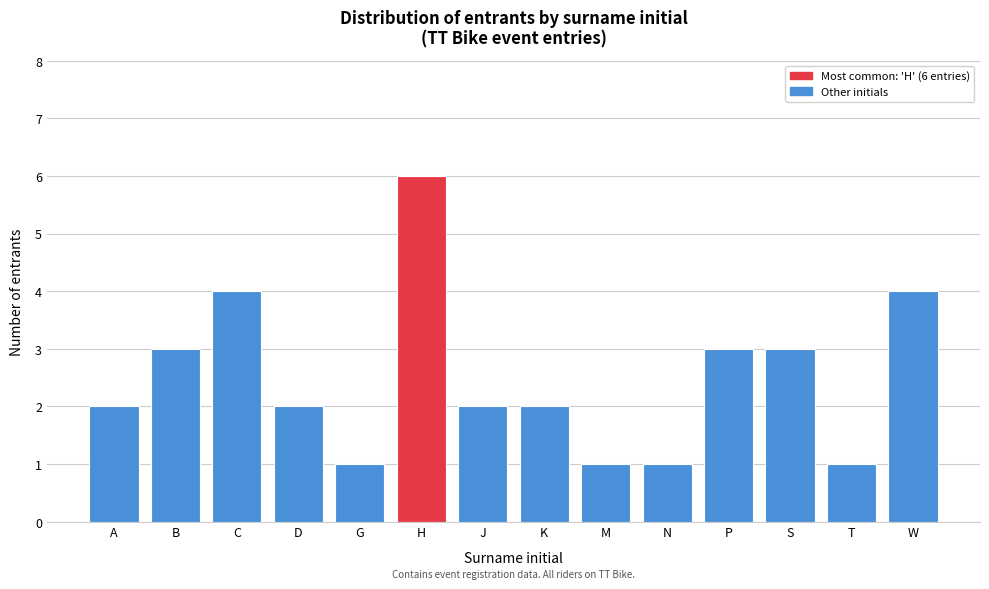

Reading right to left, extract all data points from this chart.

W=4	T=1	S=3	P=3	N=1	M=1	K=2	J=2	H=6	G=1	D=2	C=4	B=3	A=2